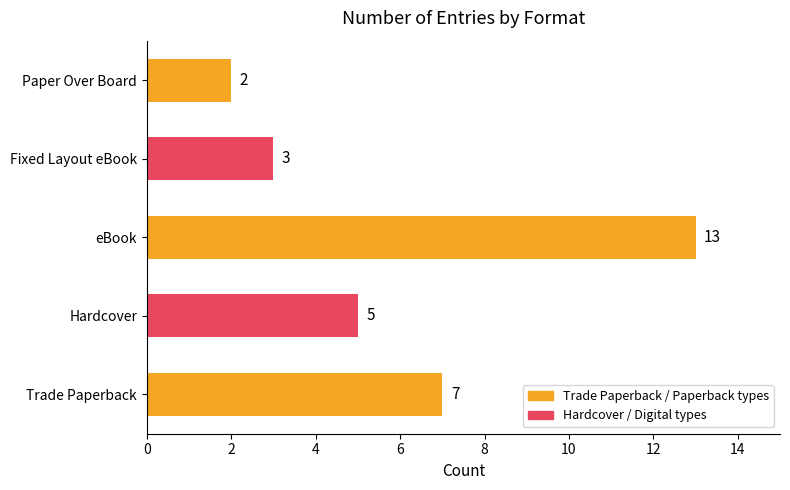

What is the maximum value shown in the chart?

13